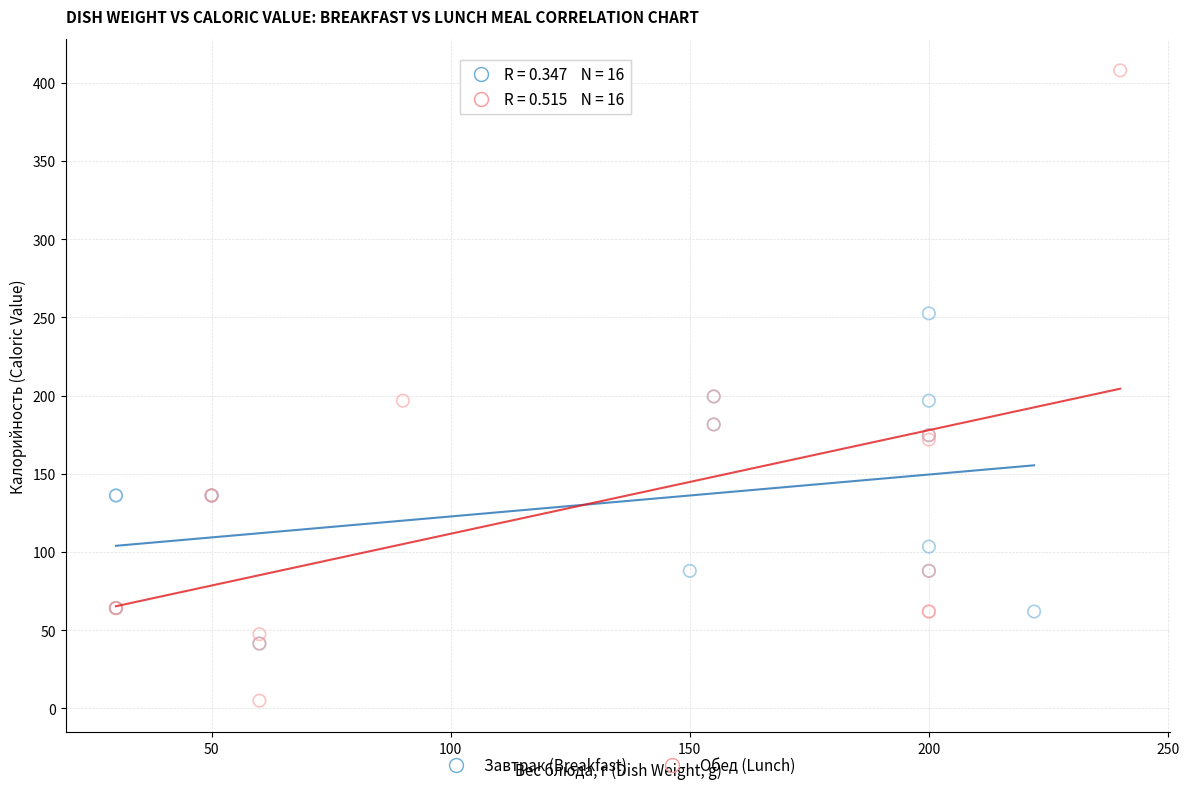

Which series contains the highest Y value?

Обед (Lunch)